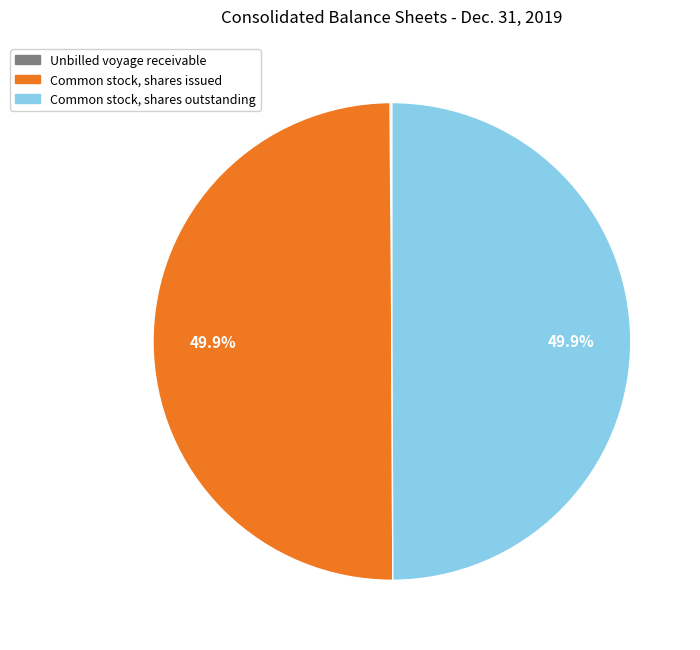

What percentage is NOT represented by Common stock, shares issued?

50.1%